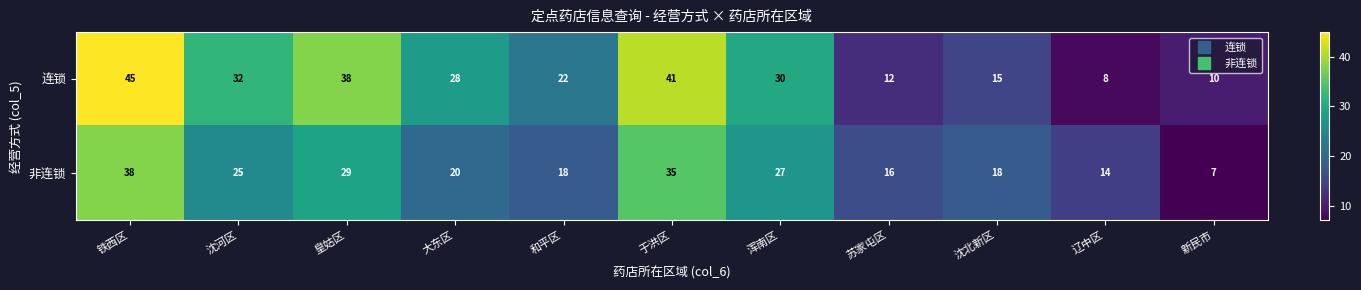

Where is 非连锁 nearest to the value 22?

大东区